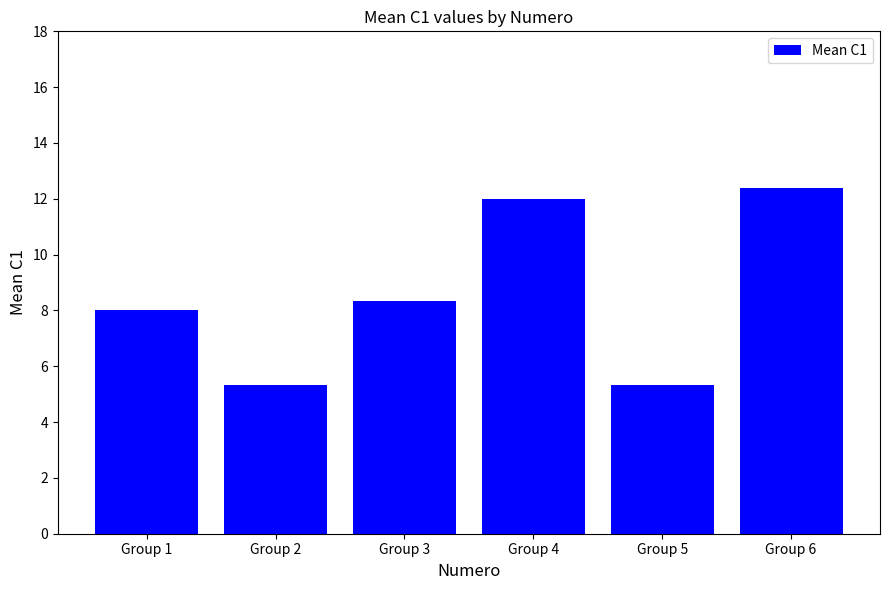

Reading left to right, transcribe all the data shown in this chart.

8.0	5.3	8.3	12.0	5.3	12.4